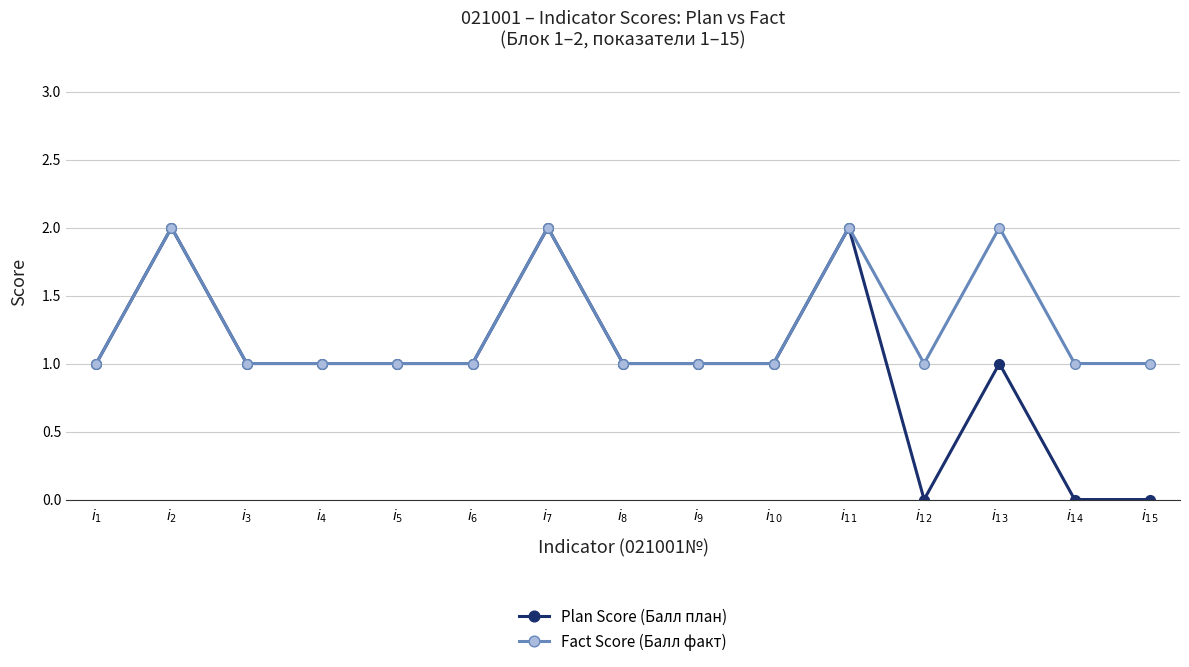

Rank the series by their average value, from lowest to highest.

Plan Score (Балл план), Fact Score (Балл факт)